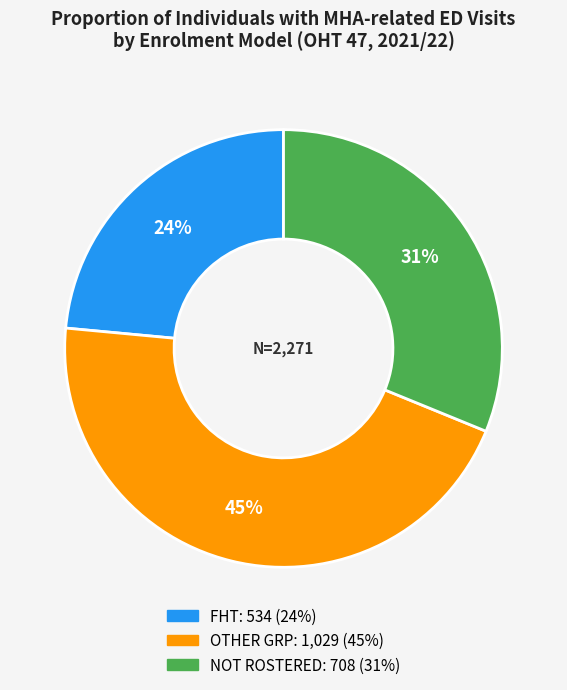

Approximately how many times larger is the value at NOT ROSTERED compared to OTHER GRP?

0.7